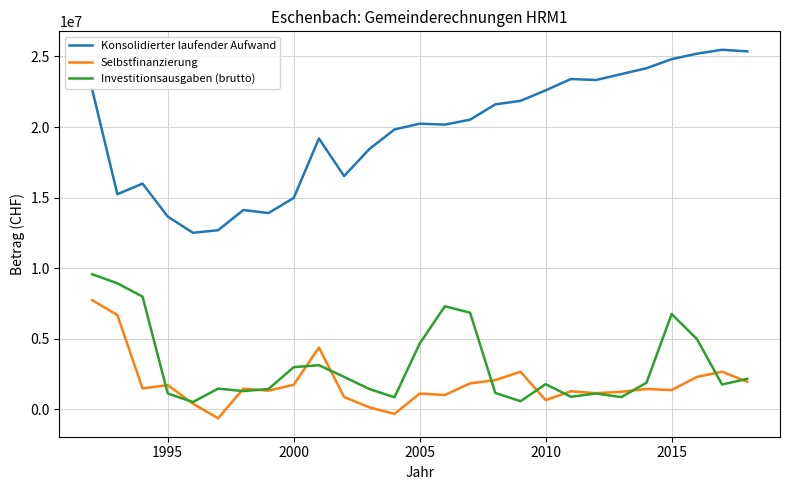

What is the minimum value for Konsolidierter laufender Aufwand?

12506471